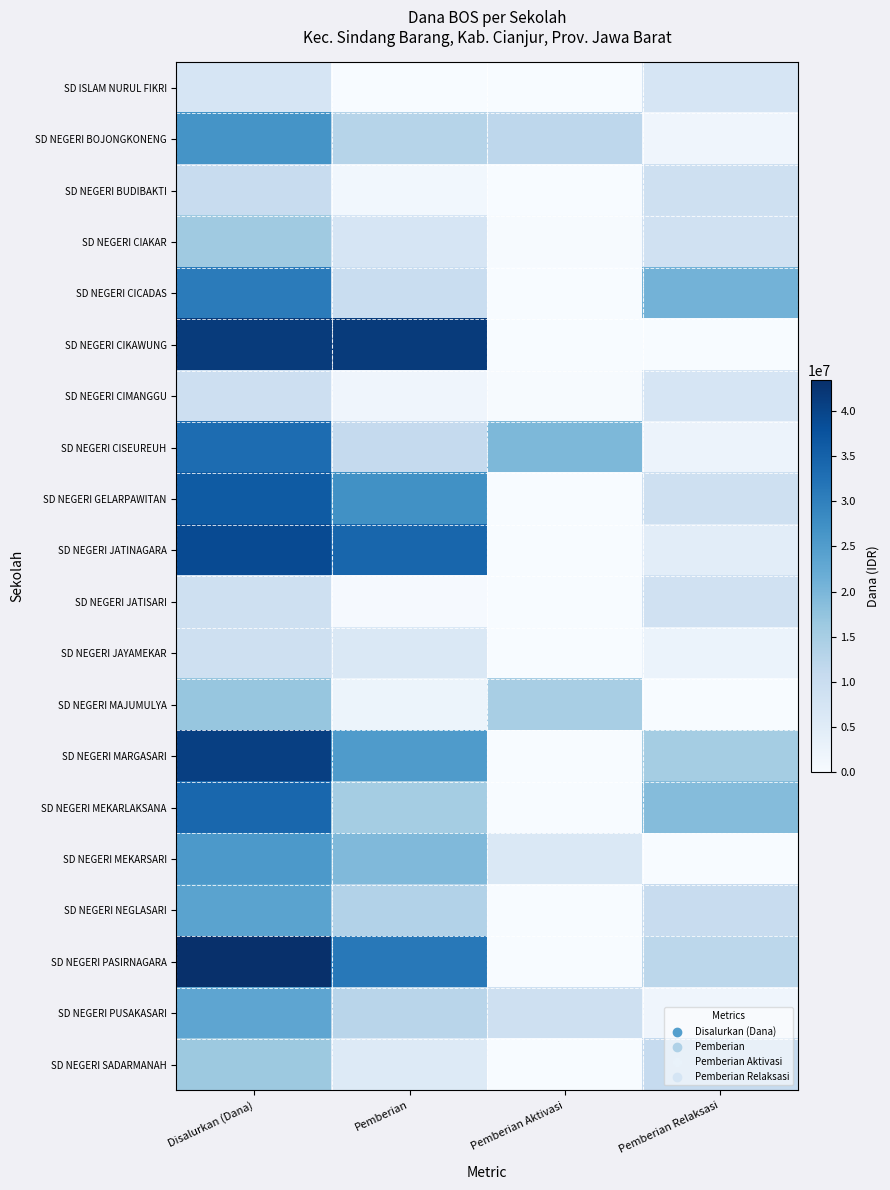

What is the total value across all series at Pemberian Aktivasi?

62325000